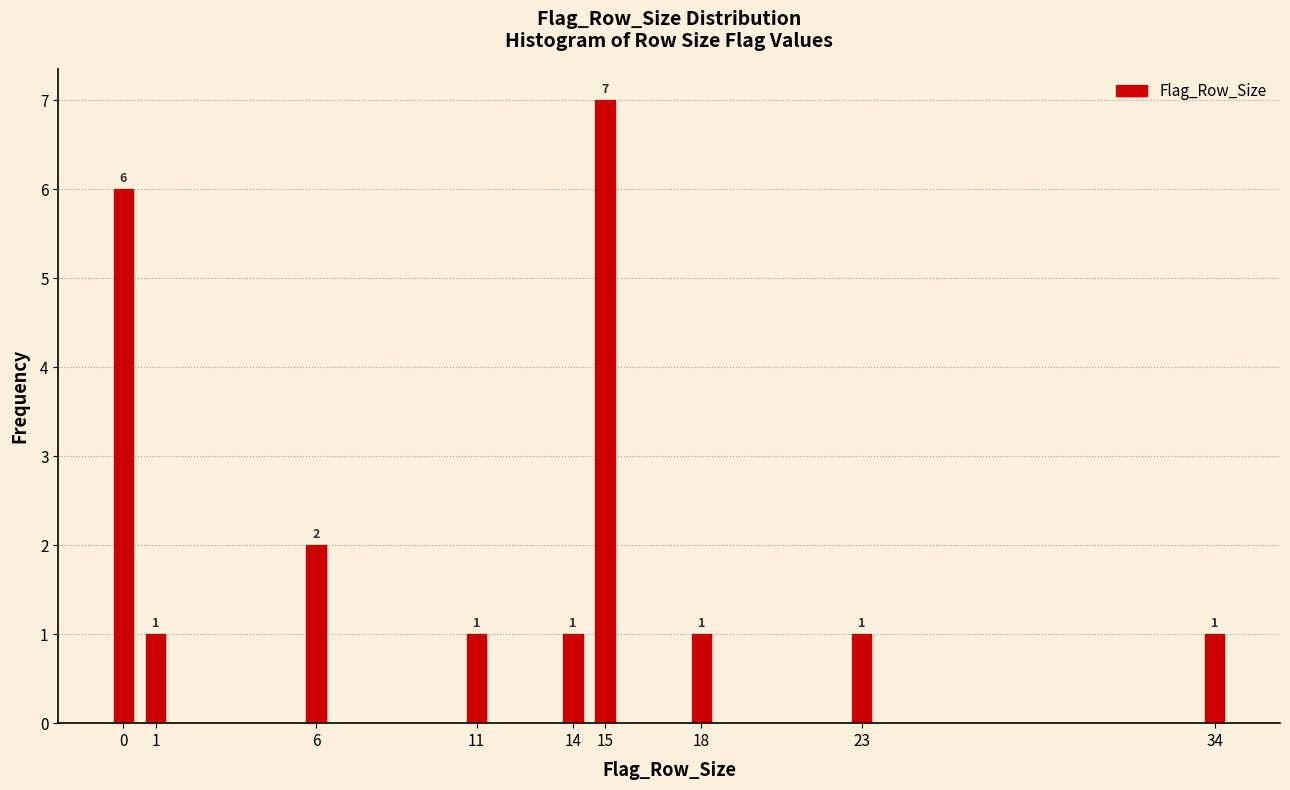

Reading left to right, transcribe all the data shown in this chart.

6	1	2	1	1	7	1	1	1